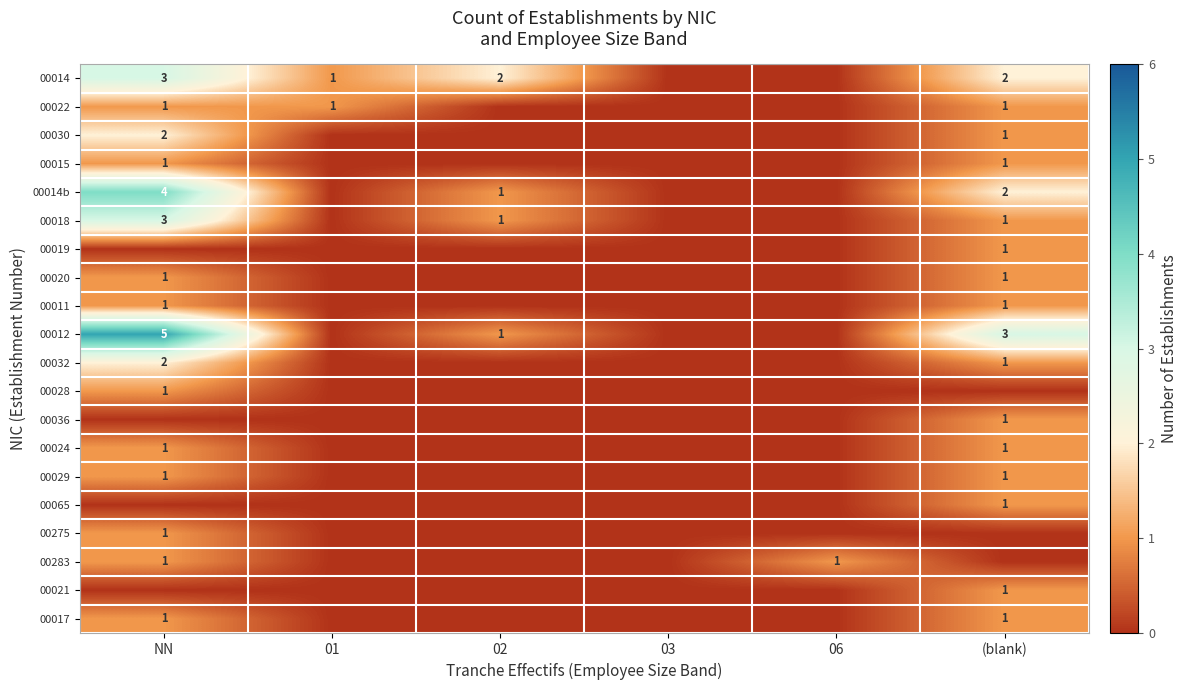

At (blank), list the series in order from largest to smallest.

00012, 00014, 00014b, 00022, 00030, 00015, 00018, 00019, 00020, 00011, 00032, 00036, 00024, 00029, 00065, 00021, 00017, 00028, 00275, 00283